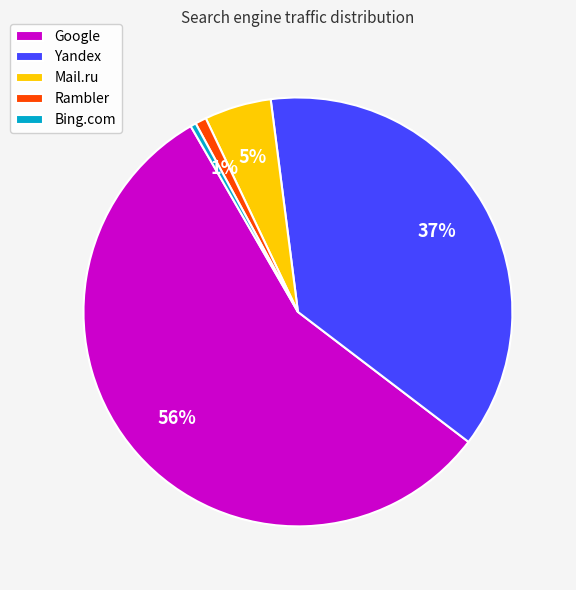

Is it true that Rambler is 11% of the pie?

False